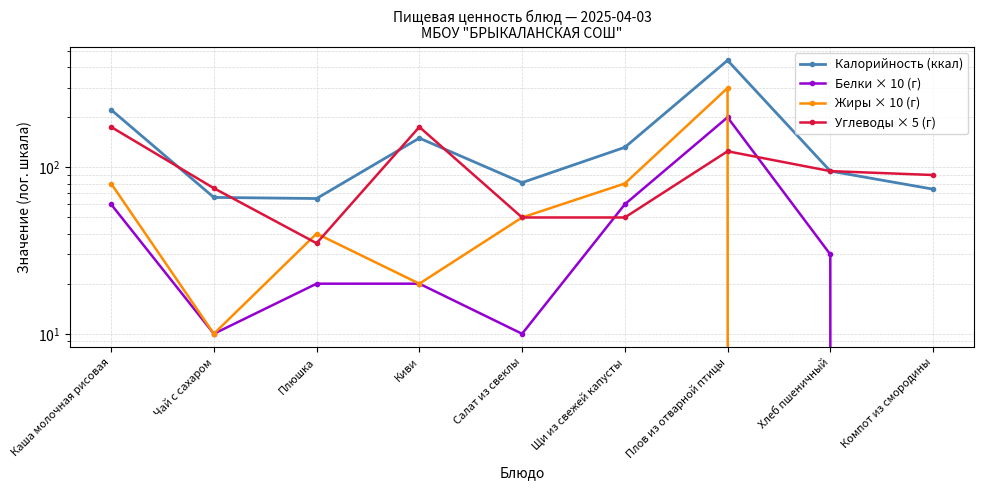

Is the value of Белки × 10 (г) at Каша молочная рисовая greater than the value of Углеводы × 5 (г) at Щи из свежей капусты?

Yes